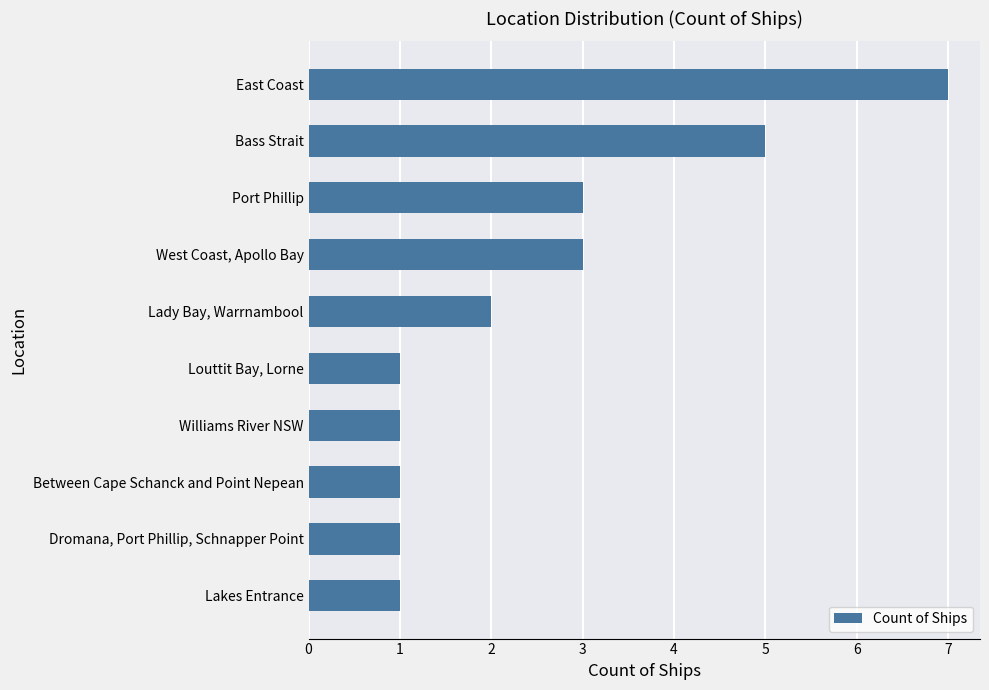

What is the maximum value shown in the chart?

7